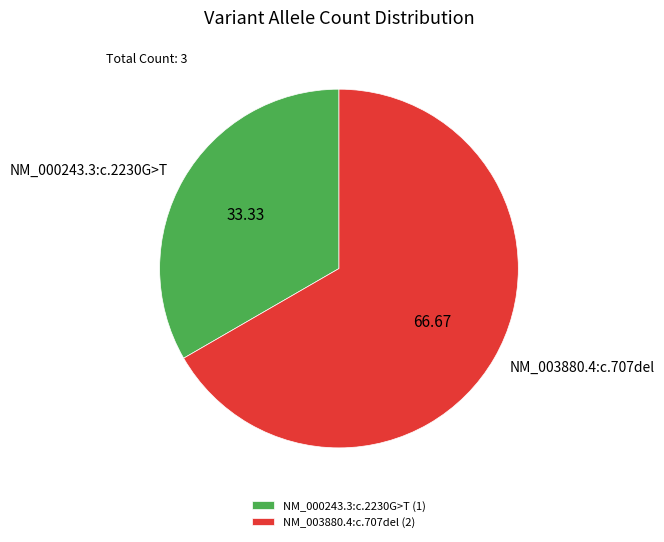

Is there a majority slice in this chart?

Yes